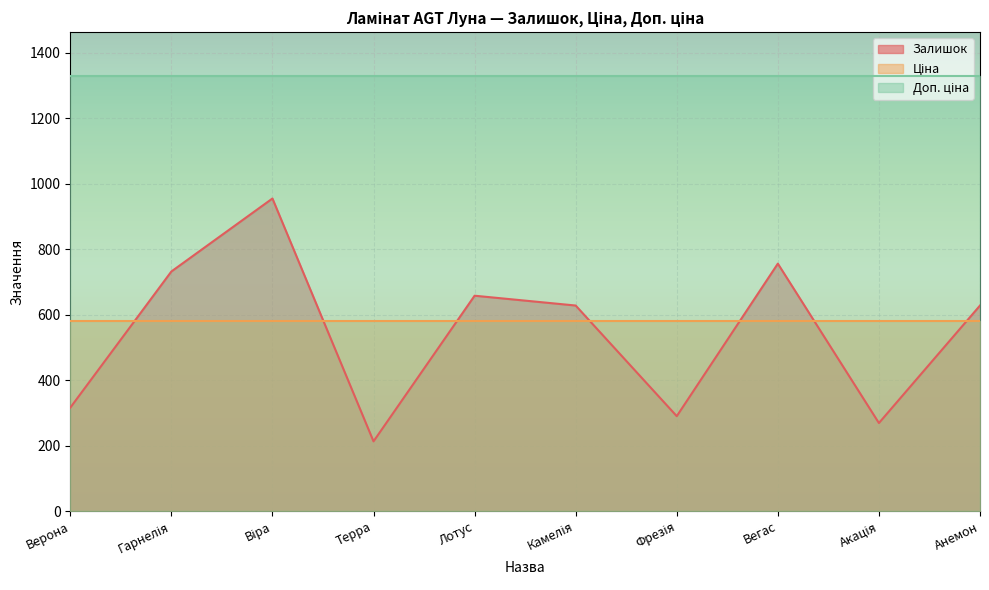

Reading left to right, list all the values displayed in this chart.

Залишок: Верона=316.0	Гарнелія=732.0	Віра=955.0	Терра=213.0	Лотус=658.0	Камелія=628.0	Фрезія=290.0	Вегас=756.0	Акація=269.0	Анемон=628.0
Ціна: Верона=580.4	Гарнелія=580.4	Віра=580.4	Терра=580.4	Лотус=580.4	Камелія=580.4	Фрезія=580.4	Вегас=580.4	Акація=580.4	Анемон=580.4
Доп. ціна: Верона=1330.3	Гарнелія=1330.3	Віра=1330.3	Терра=1330.3	Лотус=1330.3	Камелія=1330.3	Фрезія=1330.3	Вегас=1330.3	Акація=1330.3	Анемон=1330.3